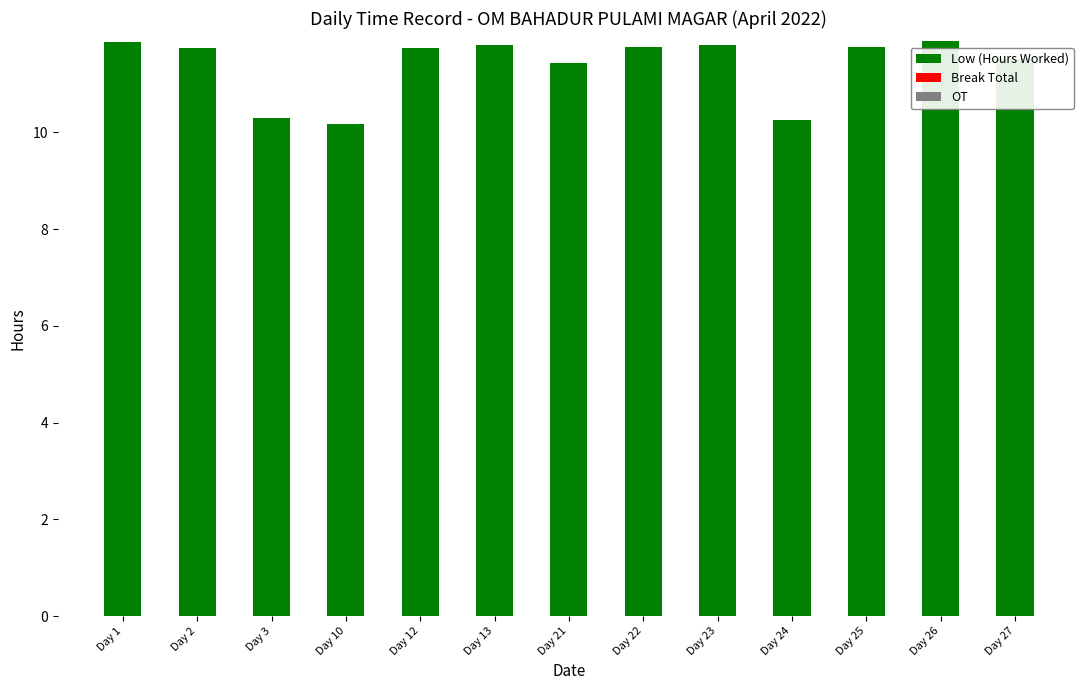

What is the change in value from Day 10 to Day 27?

+1.3